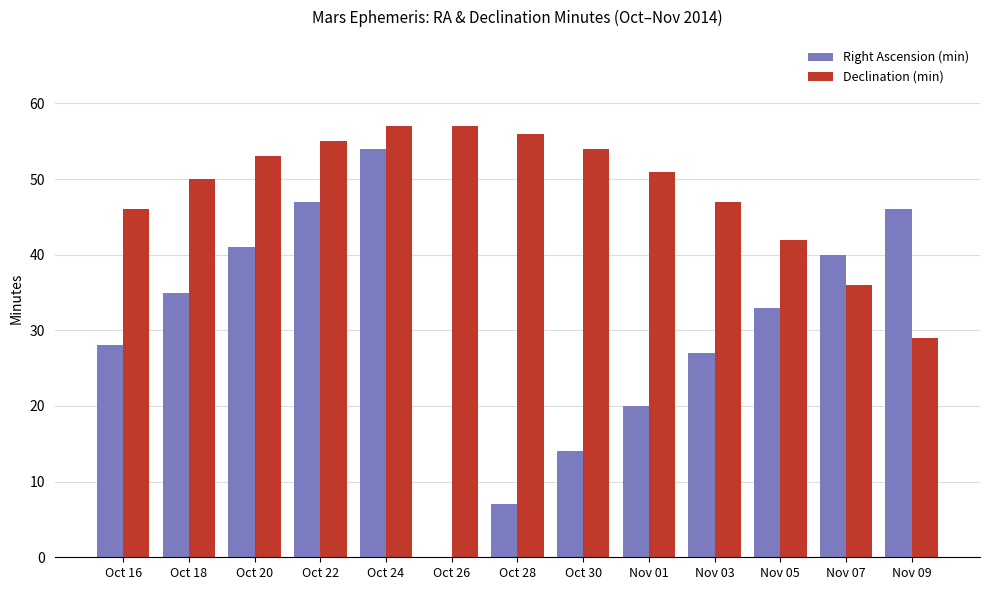

At which category is the sum across all series the highest?

Oct 24